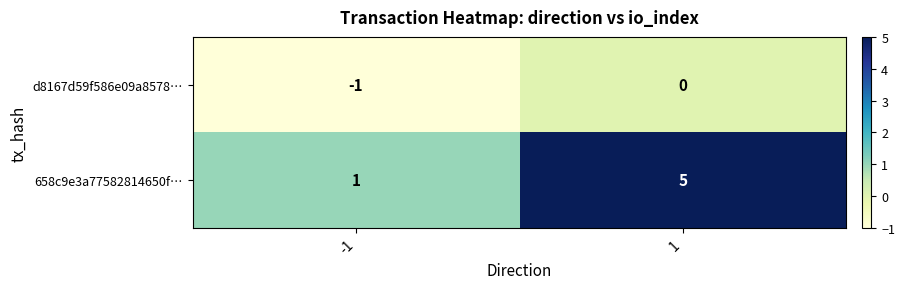

Is the value of 658c9e3a77582814650f… at 1 greater than the value of d8167d59f586e09a8578… at -1?

Yes